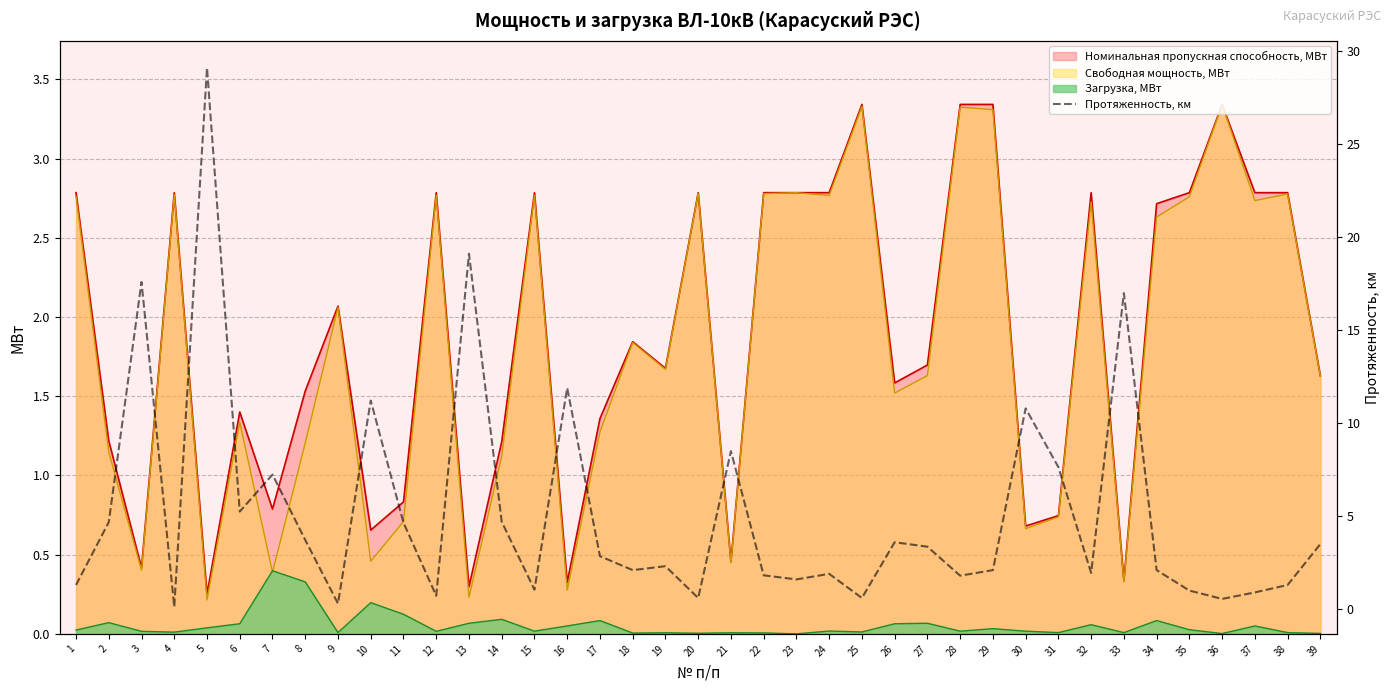

True or false: Загрузка, МВт has a value of 0.0 at 3.

True